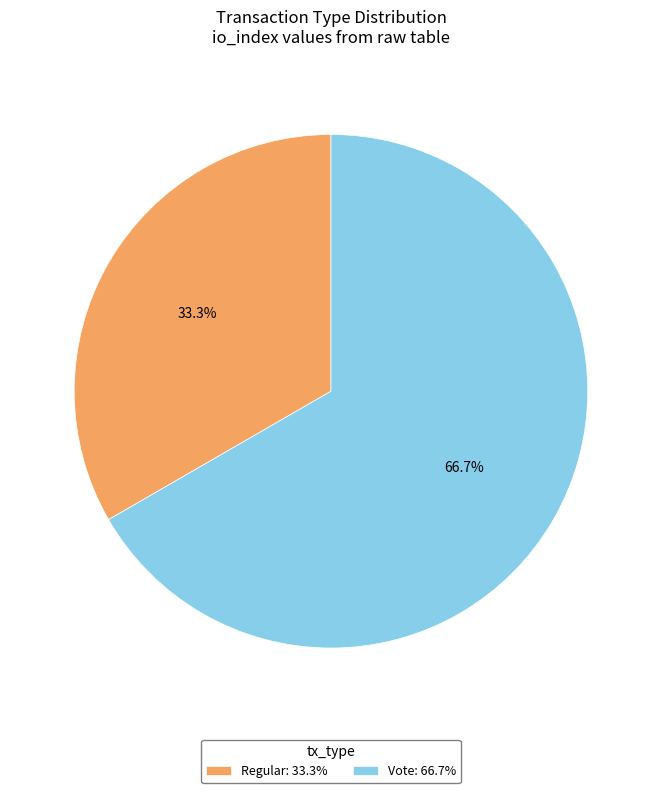

To the nearest percent, what is the difference between the Regular and Vote slice percentages?

33%